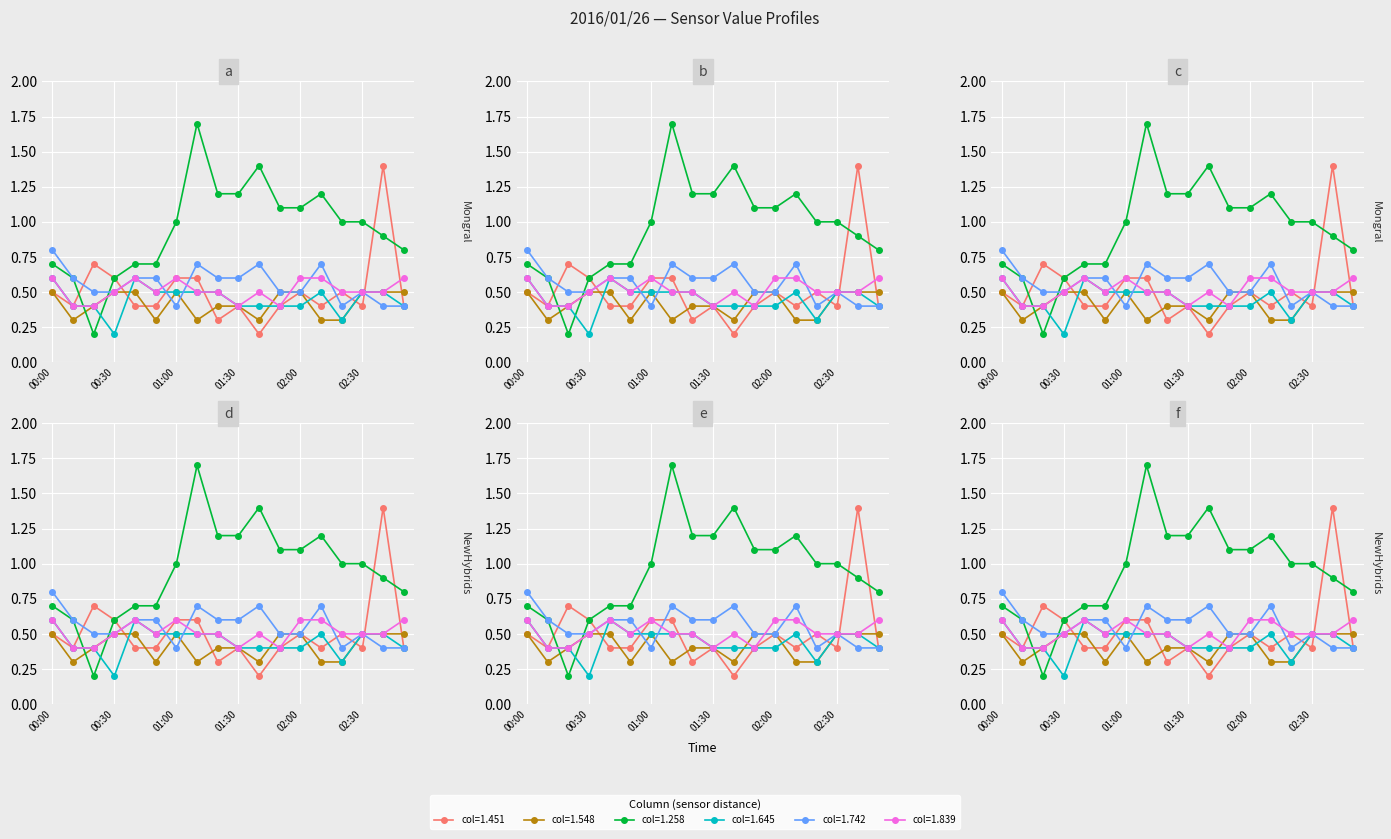

What are all the series names shown in the legend?

1.451, 1.548, 1.258, 1.645, 1.742, 1.839